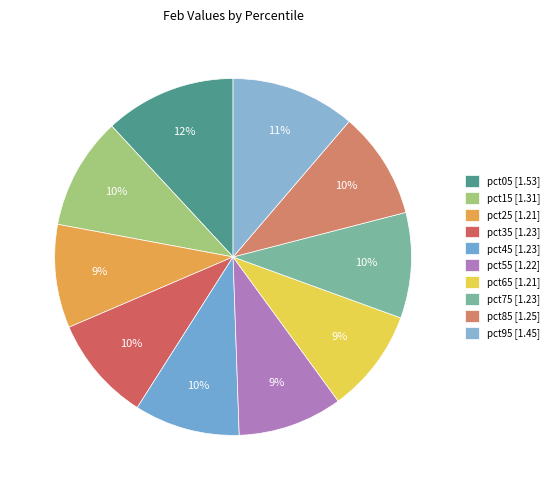

How many segments does this pie chart have?

10